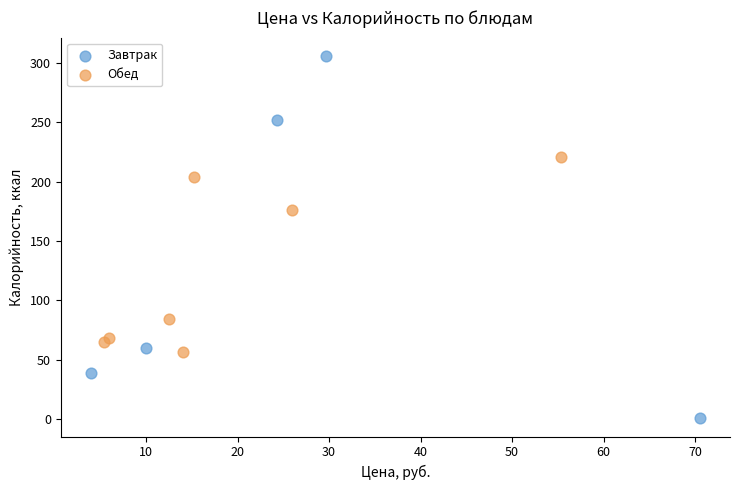

Which series contains the lowest Y value?

Завтрак